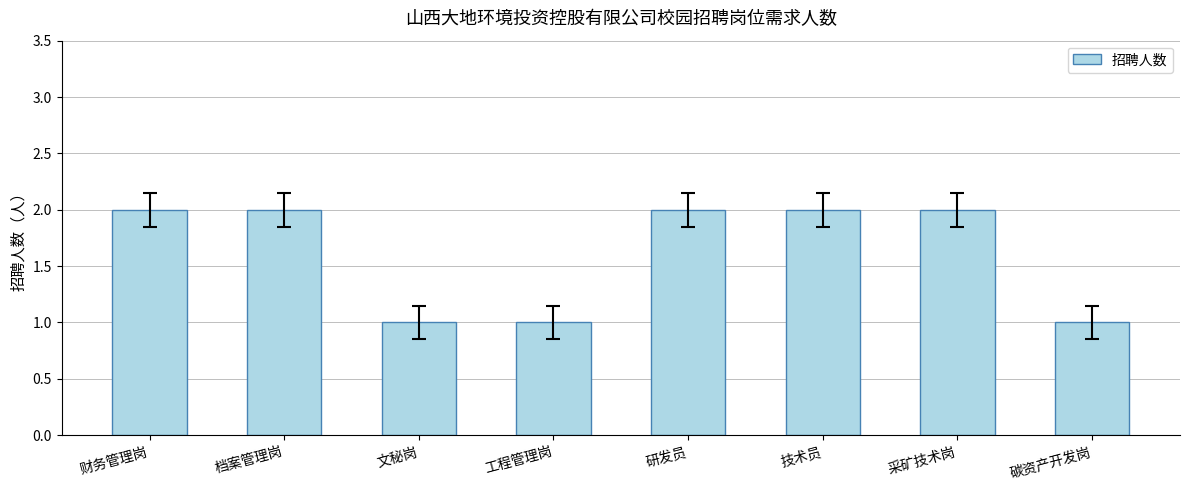

The chart shows a value of 2 at 档案管理岗. True or false?

True